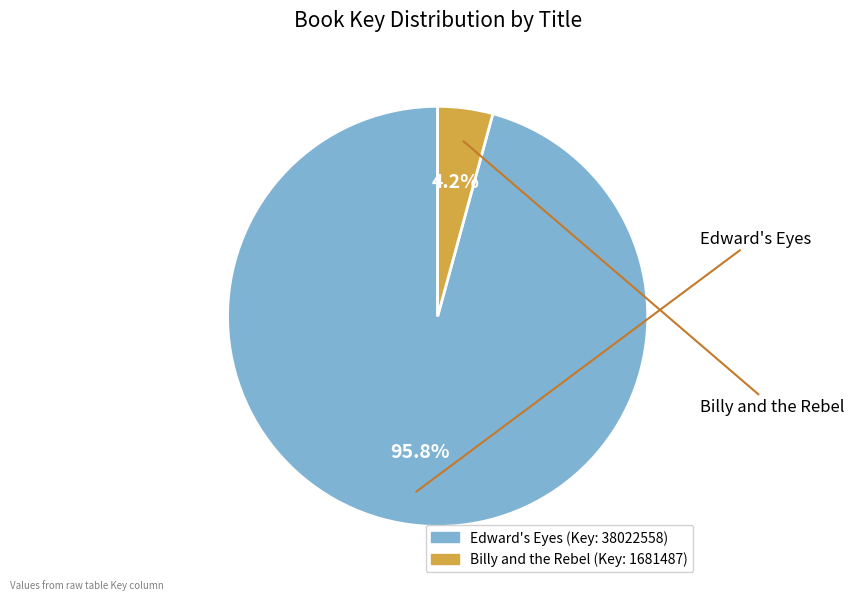

Rank the categories by value from lowest to highest.

Billy and the Rebel, Edward's Eyes